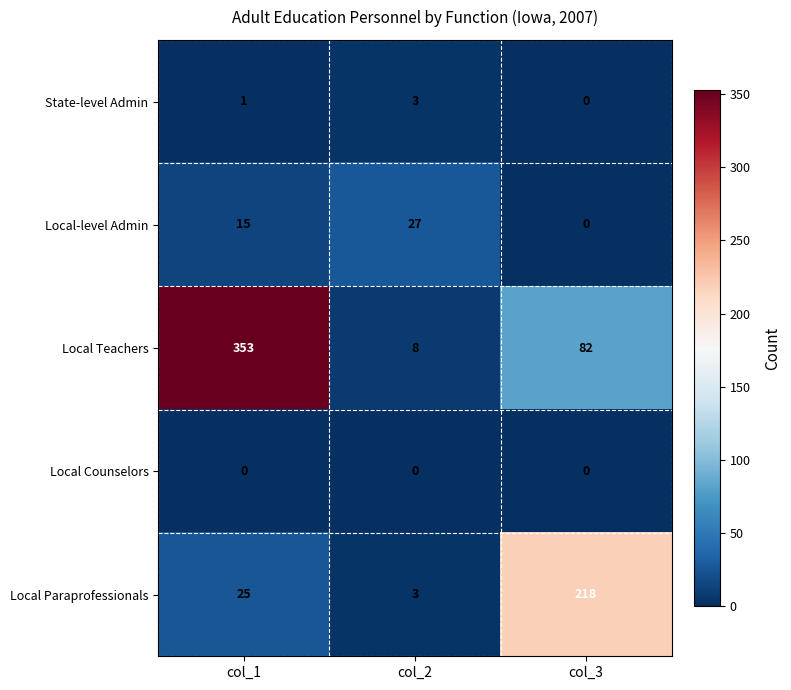

Reading left to right, what are all the values shown in this chart?

State-level Admin: 1	3	0
Local-level Admin: 15	27	0
Local Teachers: 353	8	82
Local Counselors: 0	0	0
Local Paraprofessionals: 25	3	218